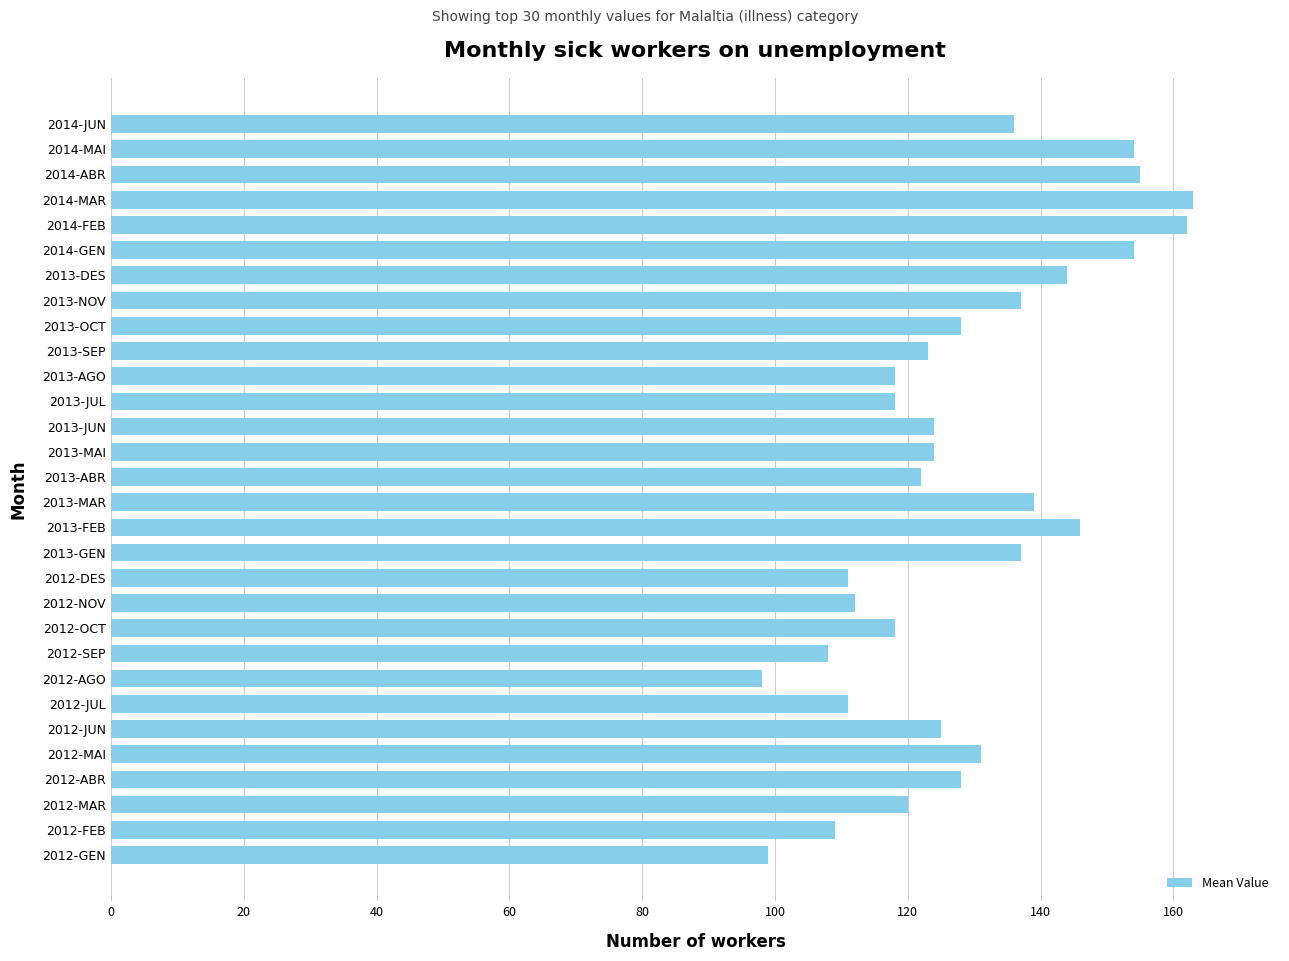

True or false: the data shows 200 at 2013-AGO.

False